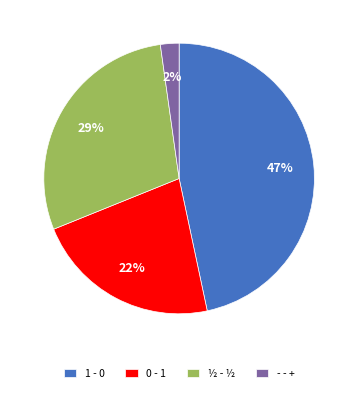

Combined, do 1 - 0 and ½ - ½ account for over 50%?

Yes